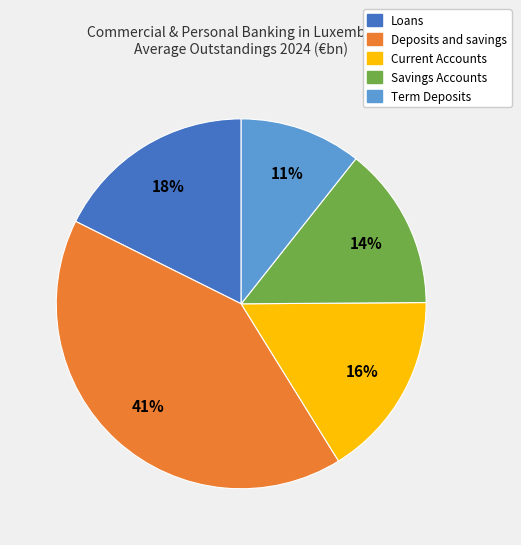

To the nearest percent, what is the combined percentage of Deposits and savings and Term Deposits?

52%